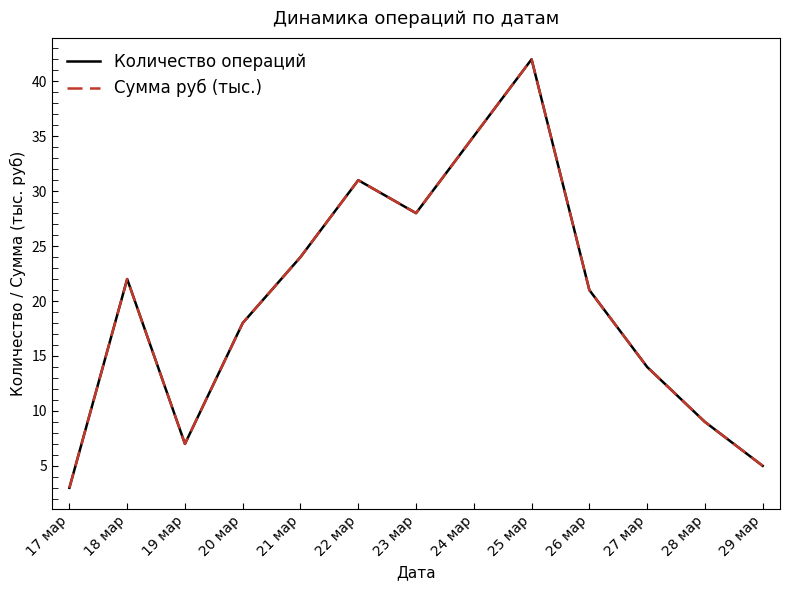

Does the chart have visible grid lines?

No